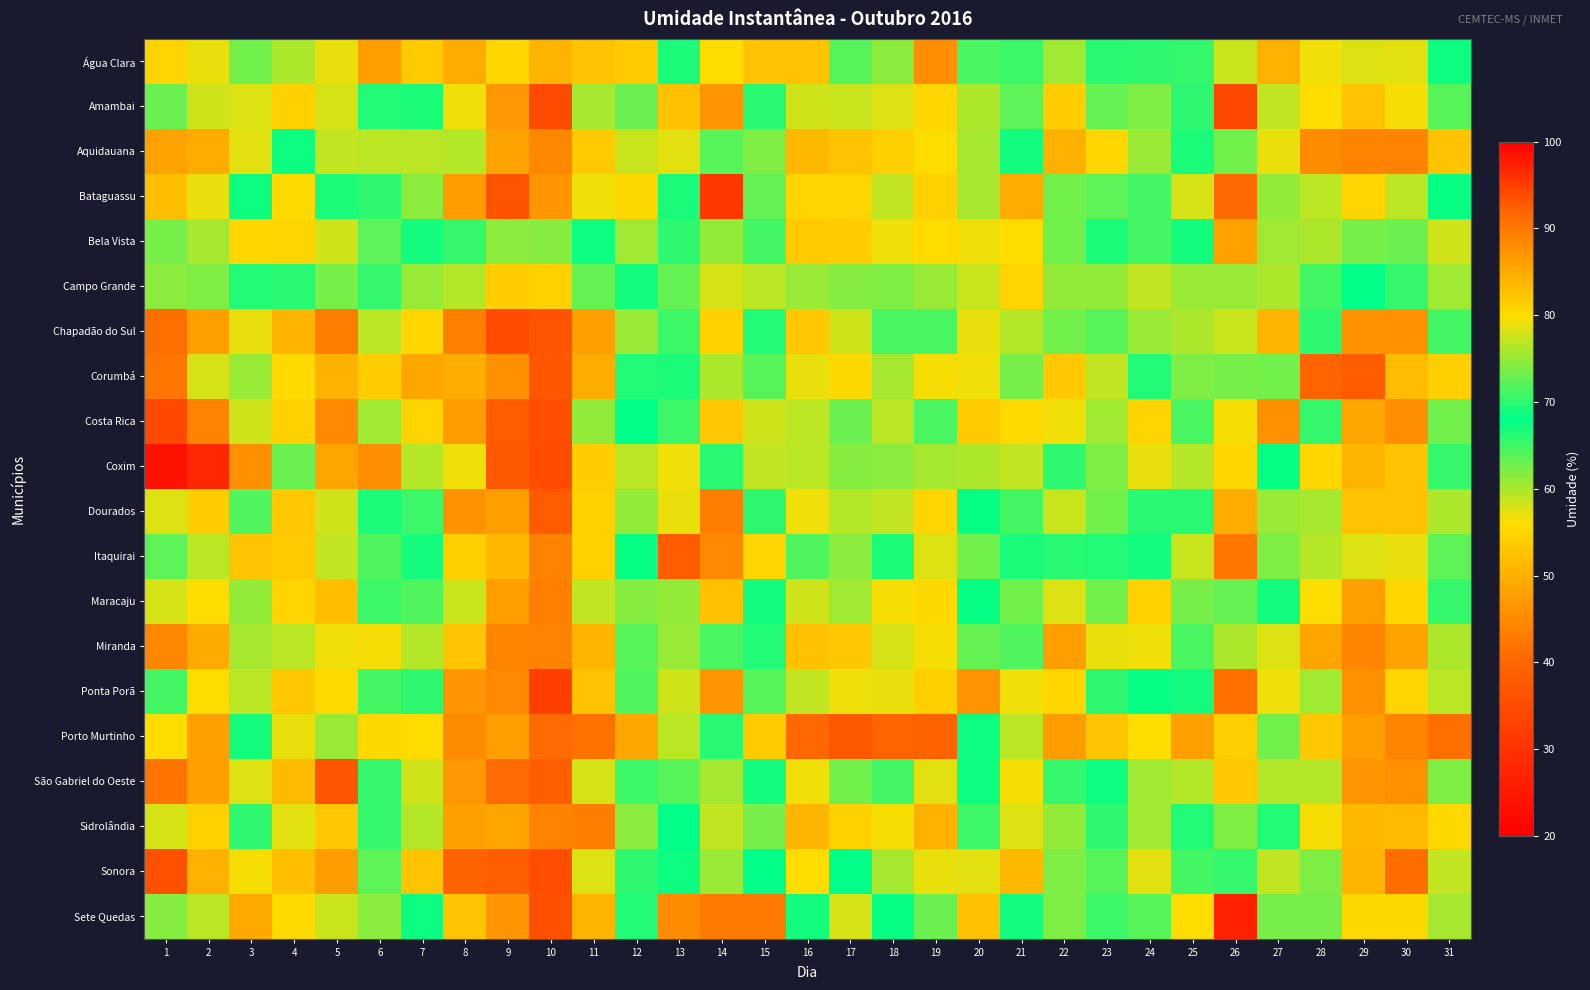

At which category does the chart reach its minimum across all series?

1